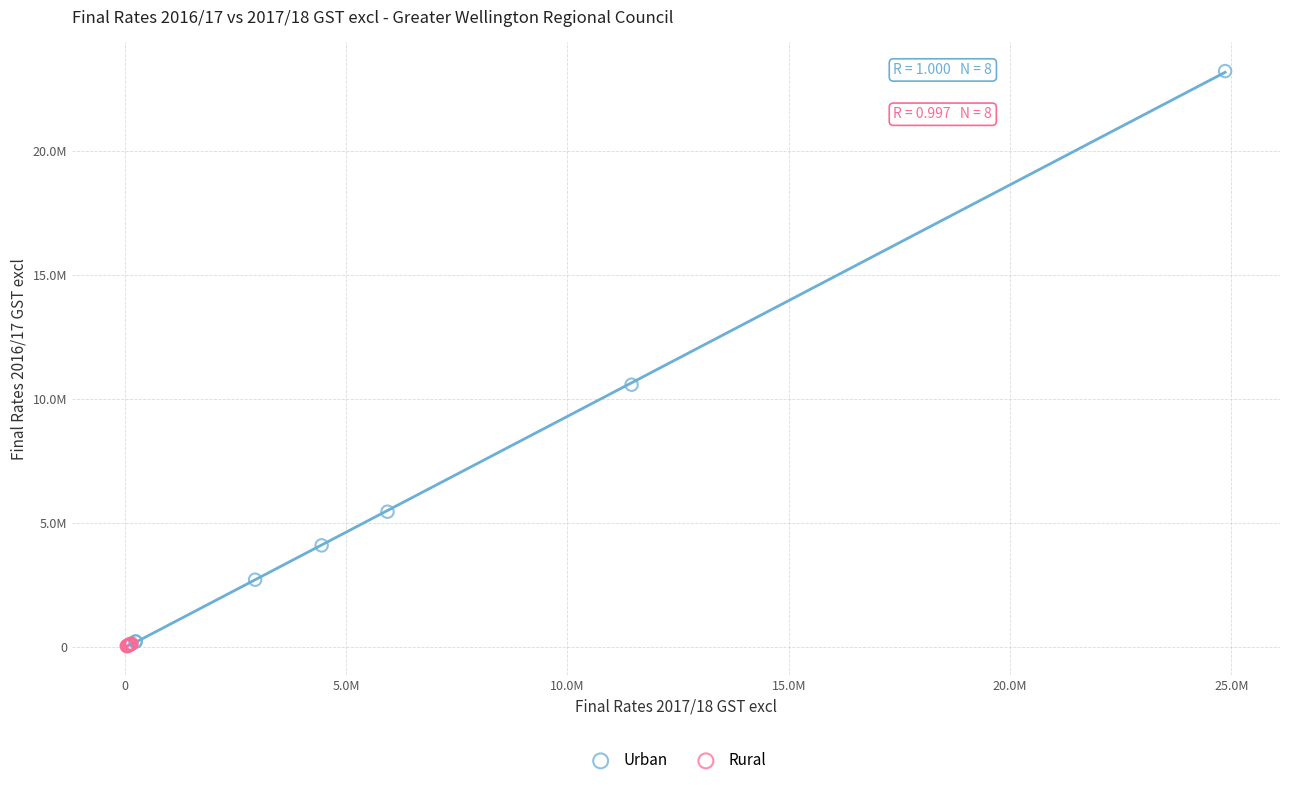

Which series reaches the maximum Y coordinate?

Urban